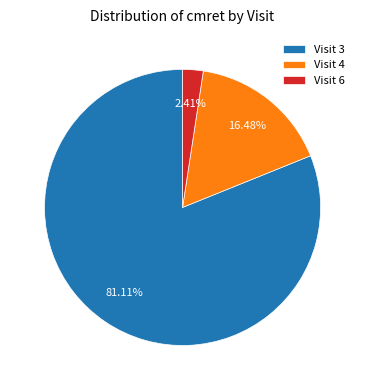

Do Visit 3 and Visit 4 together represent more than half of the pie?

Yes